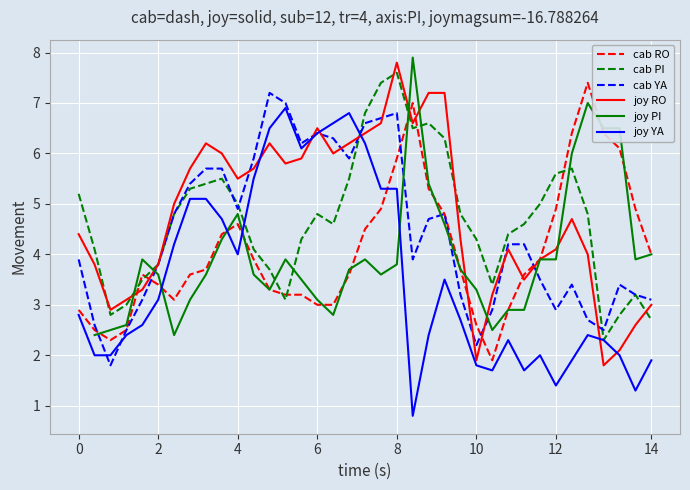

What is the smallest value displayed?

0.8